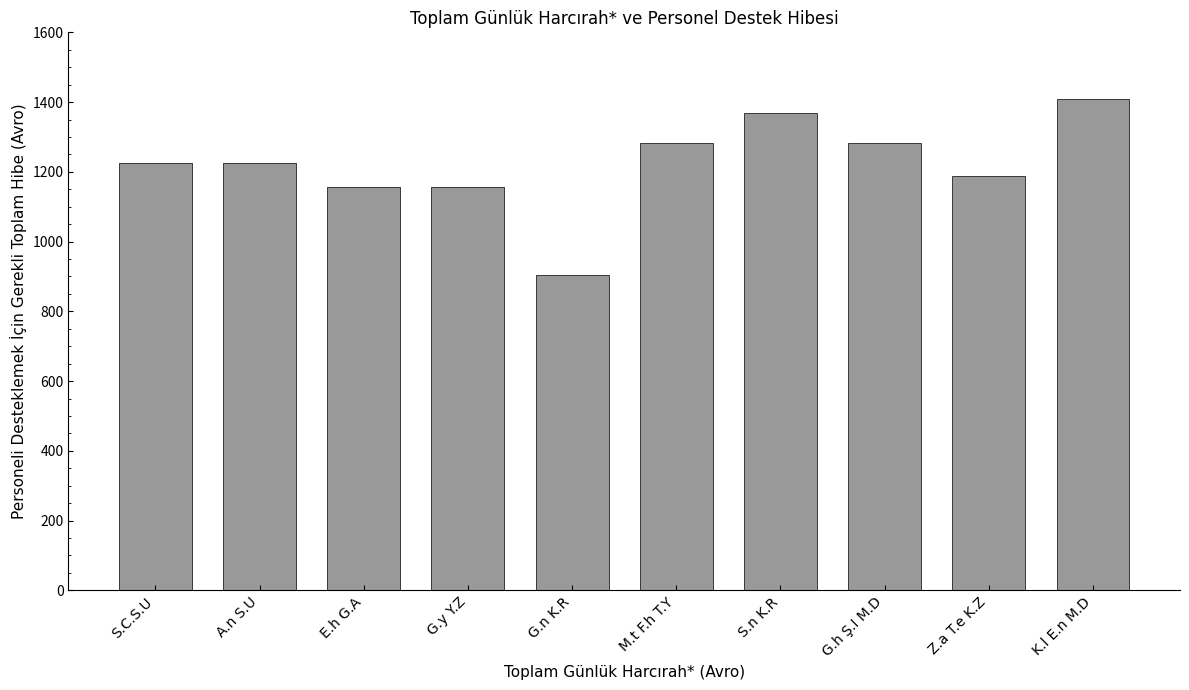

Reading right to left, extract all data points from this chart.

K.l E.n M.D=1409	Z.a T.e K.Z=1188	G.h Ş.I M.D=1283	S.n K.R=1368	M.t F.h T.Y=1283	G.n K.R=905	G.y Y.Z=1157	E.h G.A=1157	A.n S.U=1224	S.C.S.U=1224